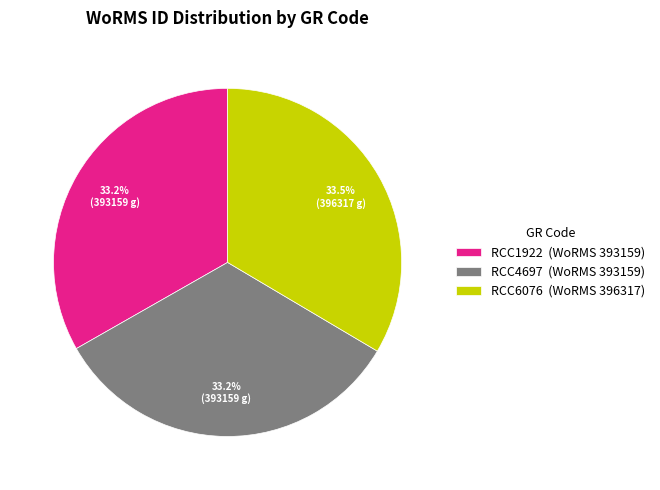

Is it true that RCC4697 is 33% of the pie?

True